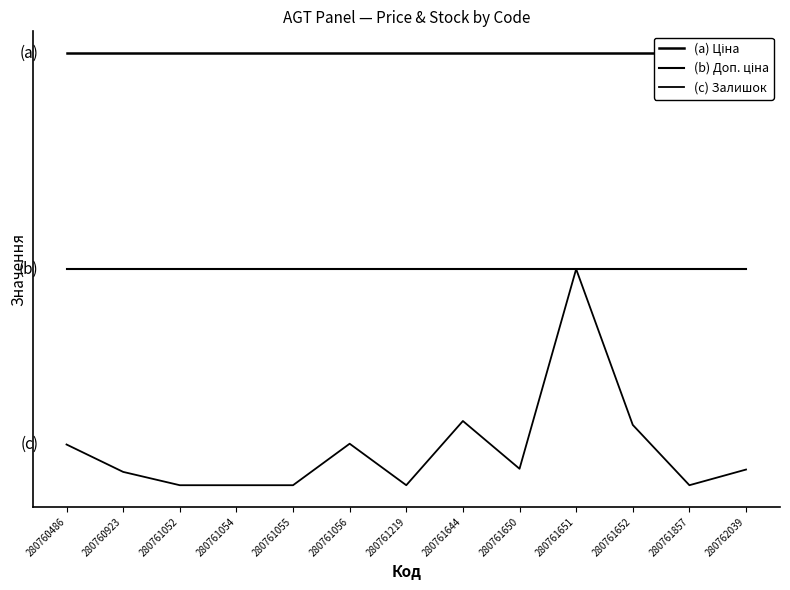

The value of (a) Ціна at 280761644 is 1.1. True or false?

False